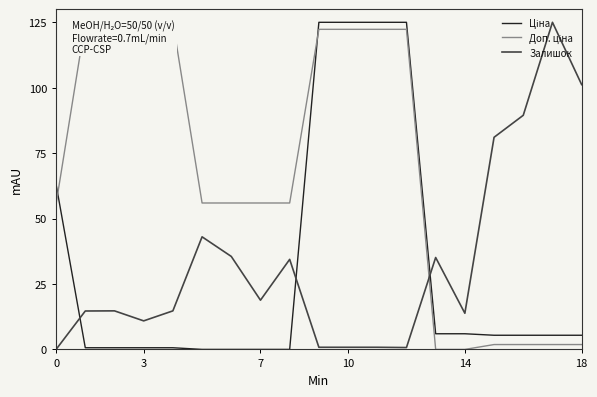

What is the label of the 16th point from the left?

15